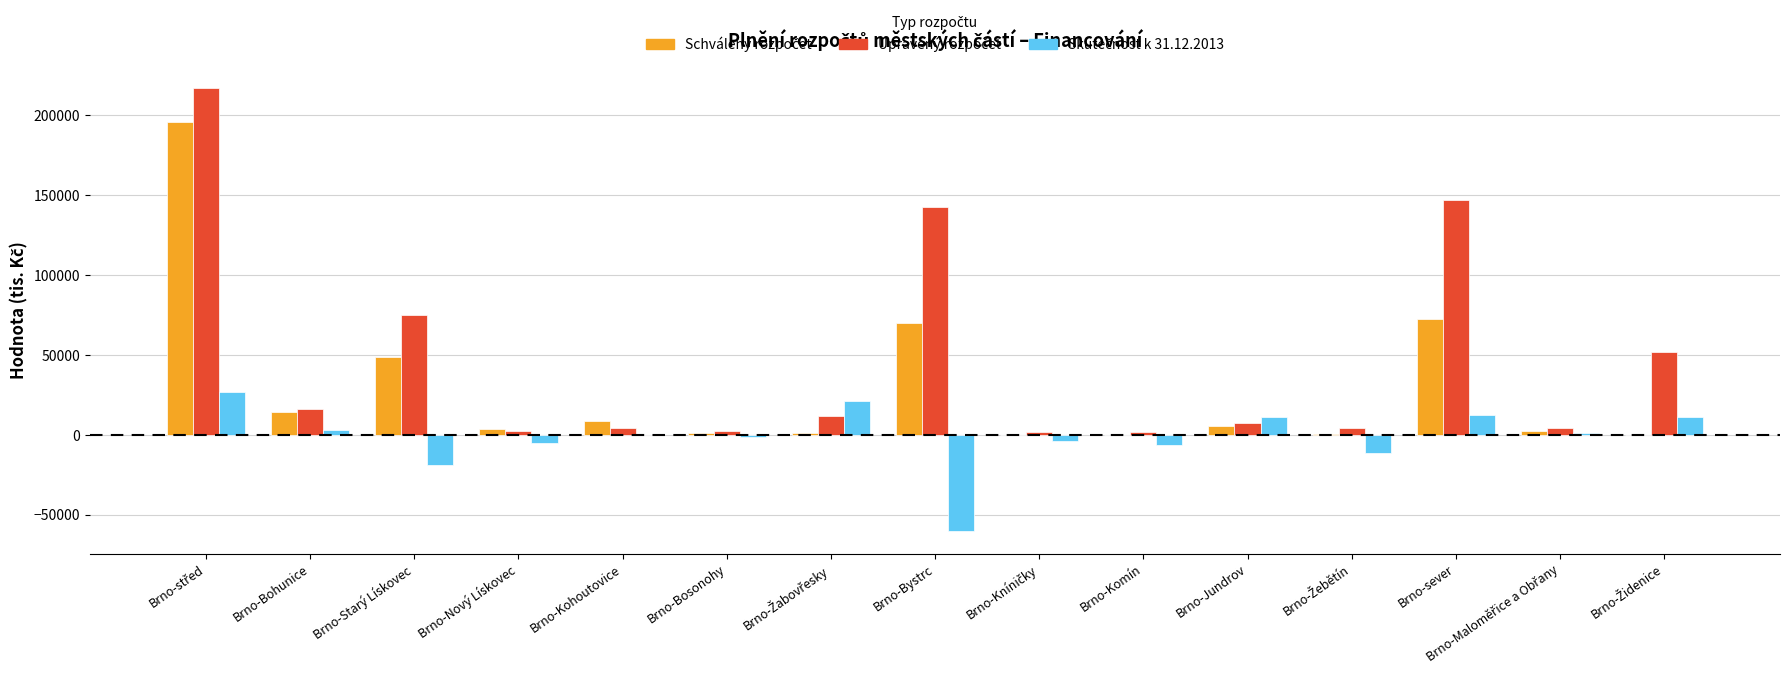

At how many categories does at least one series exceed 136937?

3